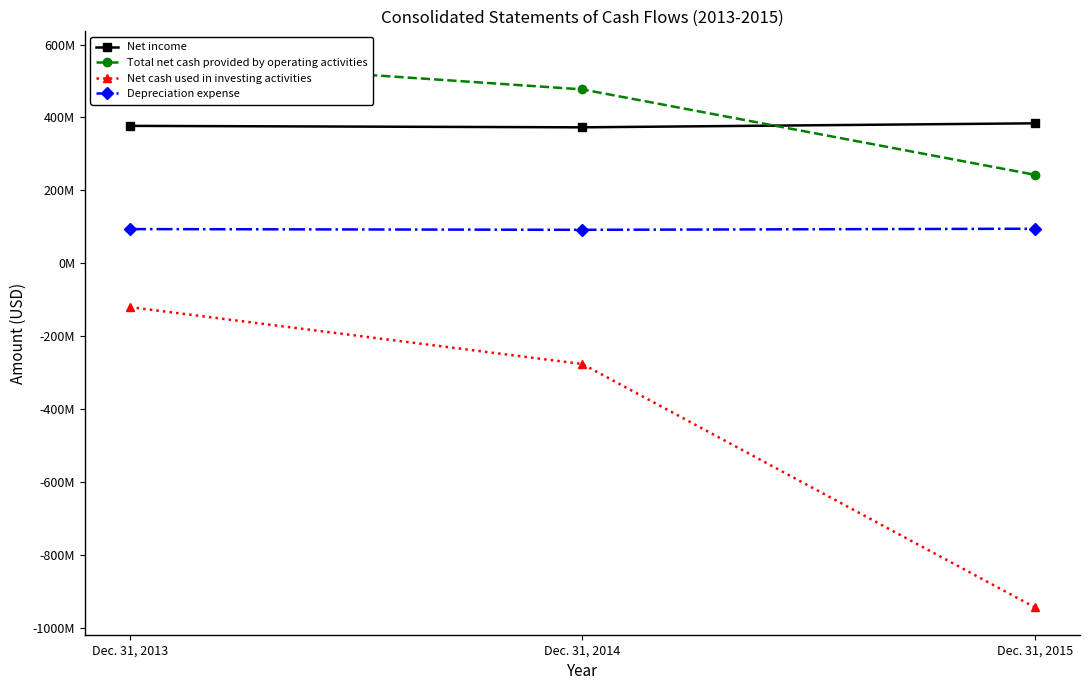

What is the difference between the maximum and minimum values in the Depreciation expense series?

3000000